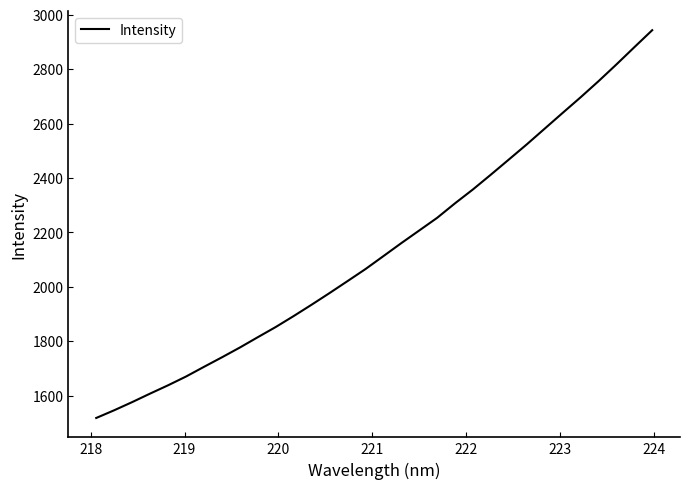

What is the sum of all values?

68459.8